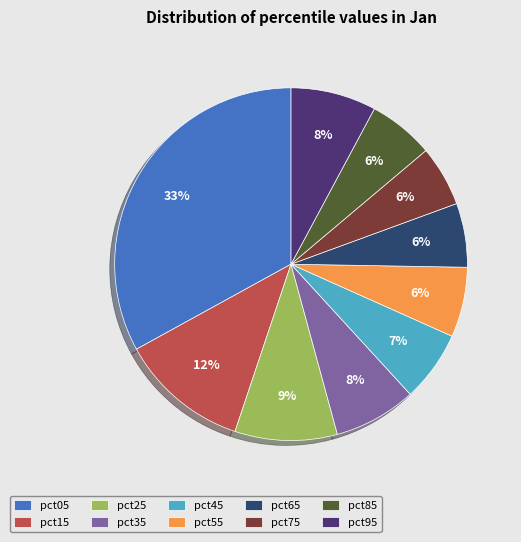

Is pct75 the majority of the pie?

No